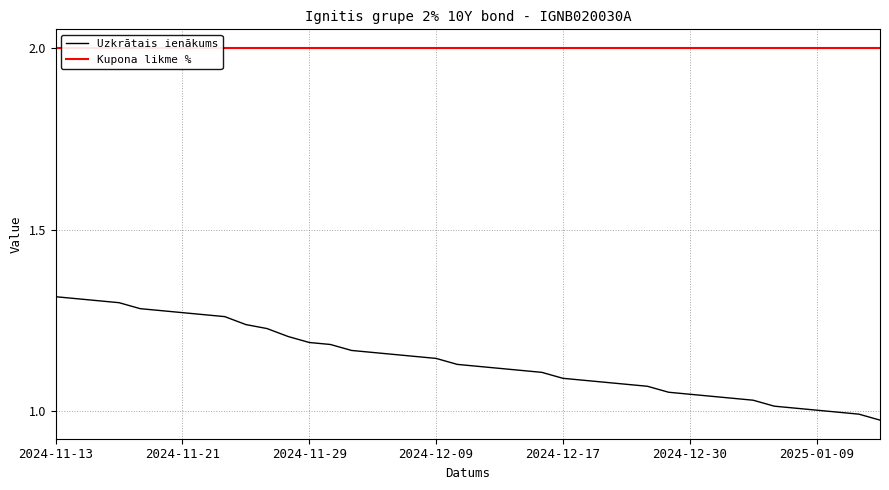

What is the difference between the maximum and minimum values in the Uzkrātais ienākums series?

0.3